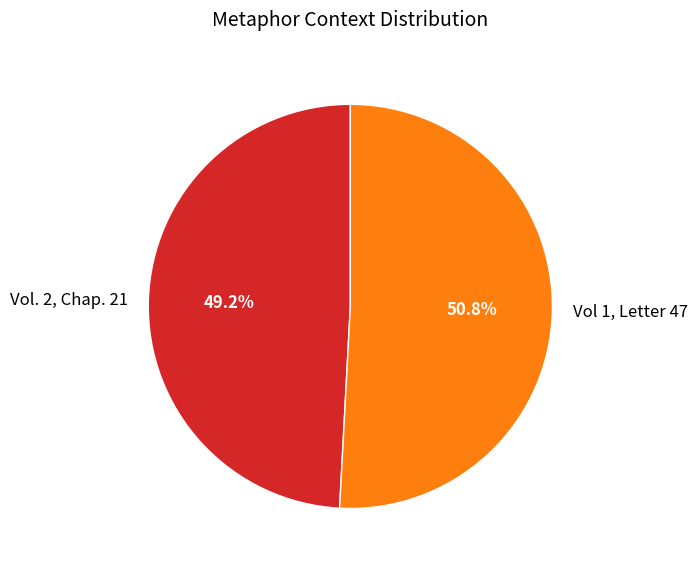

Rank the categories by value from highest to lowest.

Vol 1, Letter 47, Vol. 2, Chap. 21